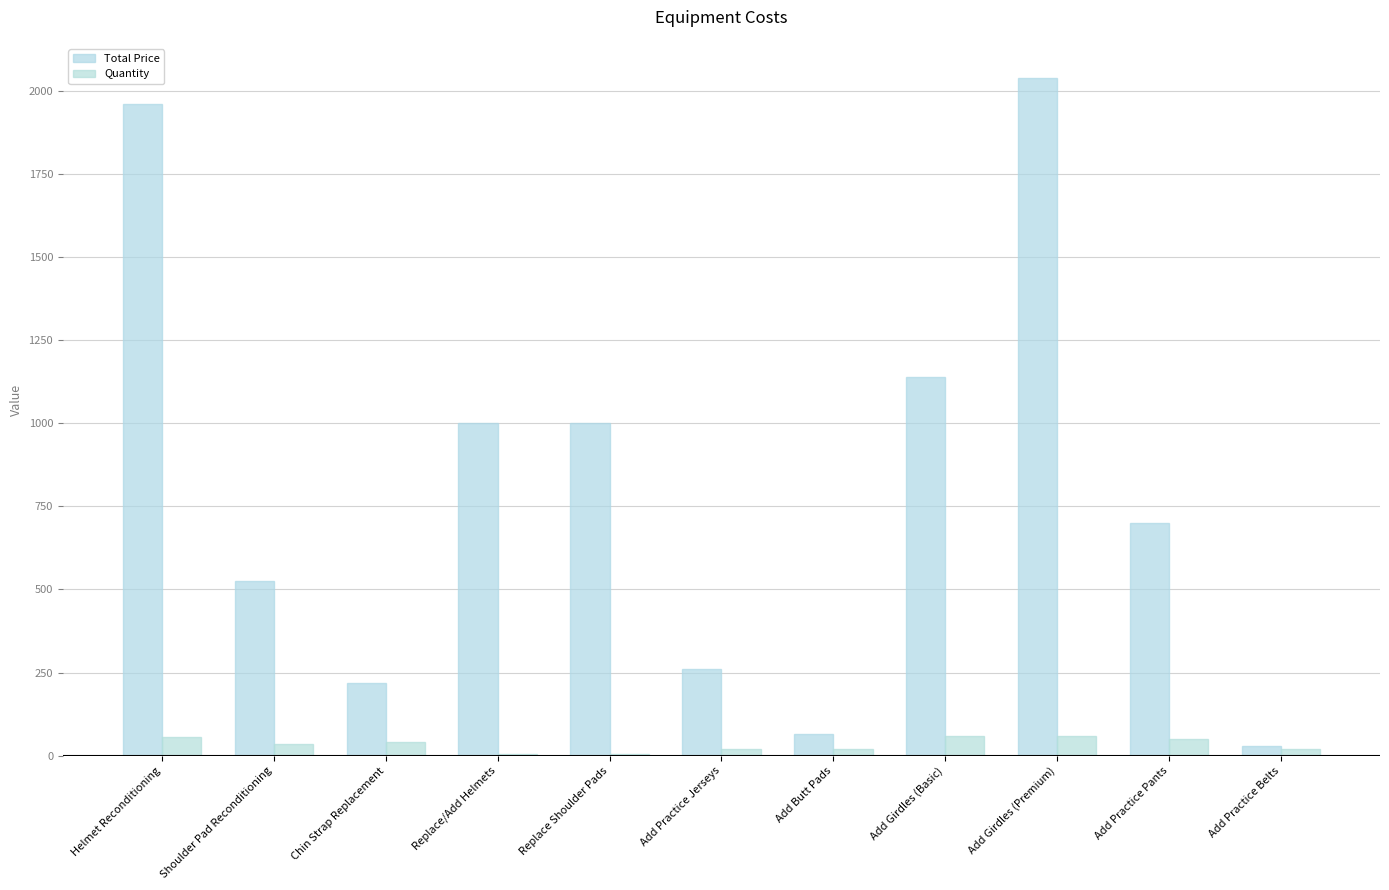

What is the sum of all Quantity values?

371